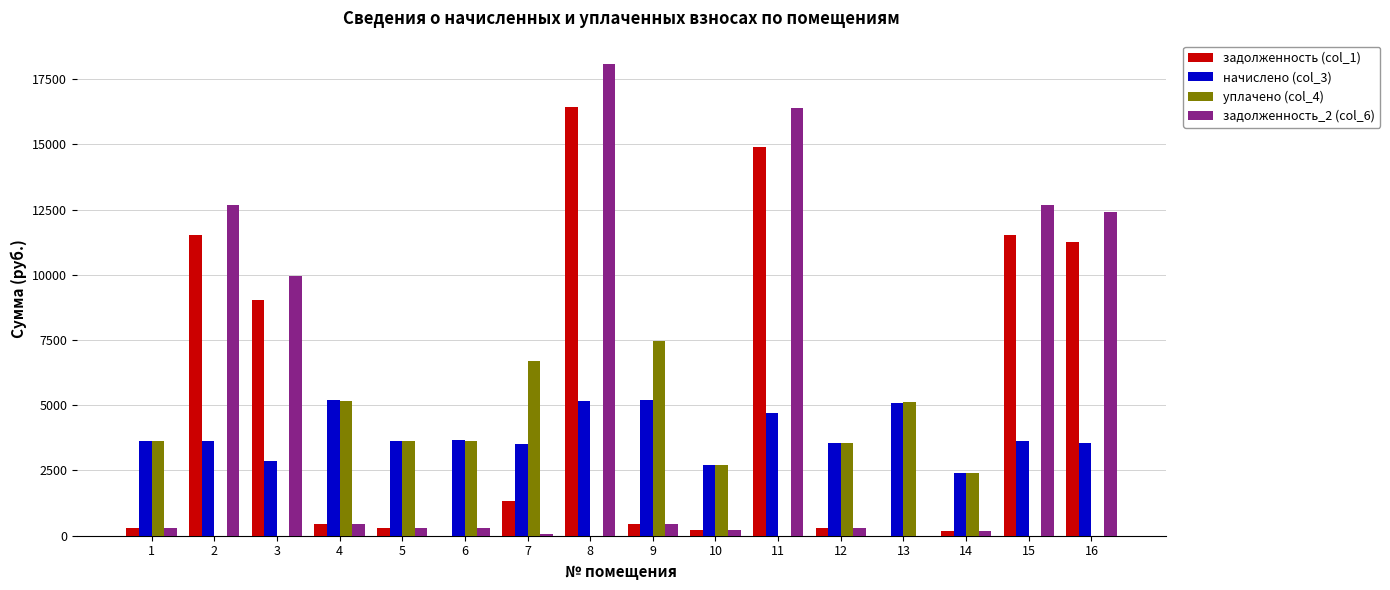

At which category is the sum across all series the highest?

8